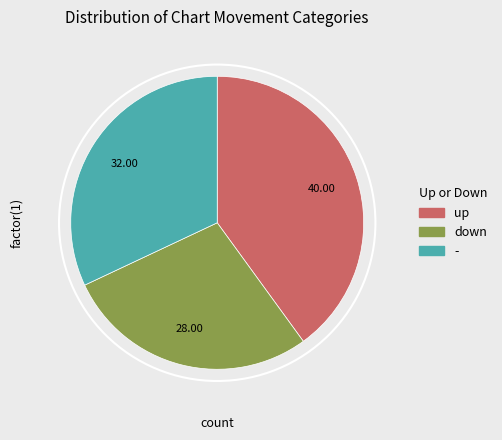

Is it true that down is 28% of the pie?

True